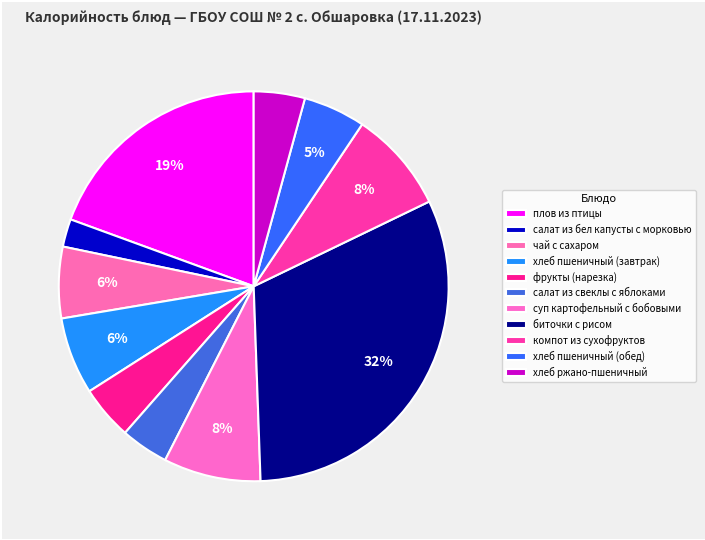

How many slices are in this pie chart?

11